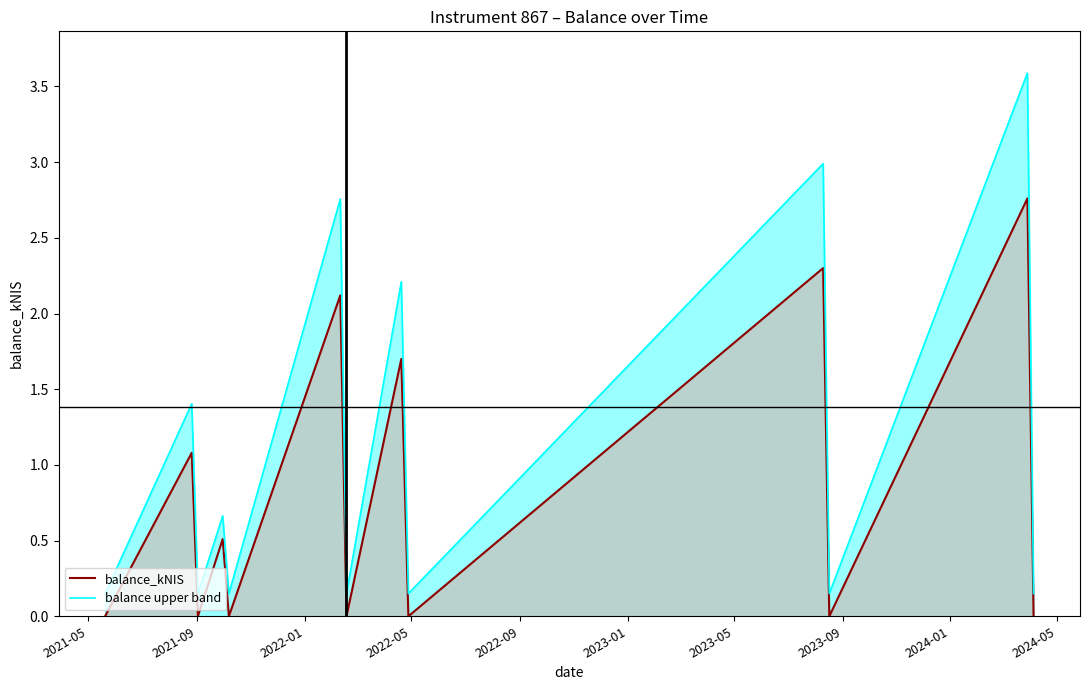

What is the highest value of the balance upper band series?

3.6